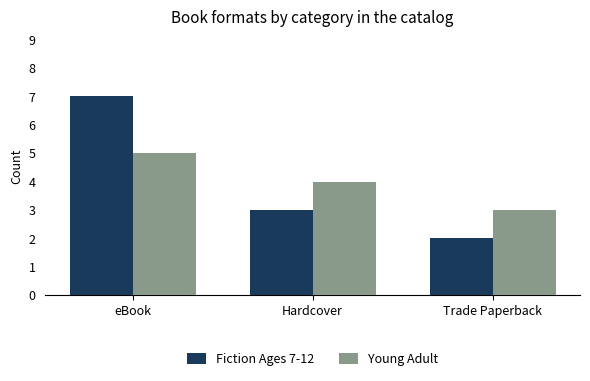

Rank the categories by Young Adult value from highest to lowest.

eBook, Hardcover, Trade Paperback